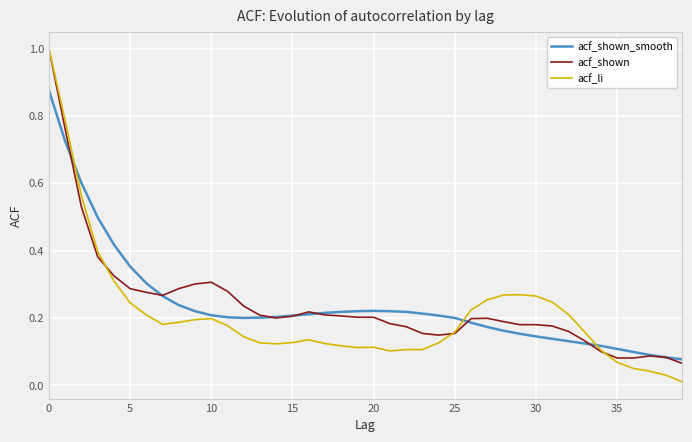

Which series has the widest spread of values?

acf_li